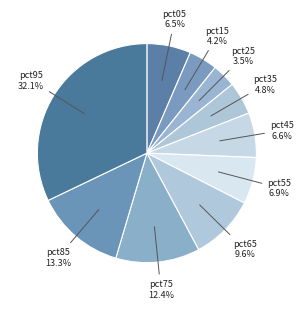

Which has a higher value, pct75 or pct25?

pct75